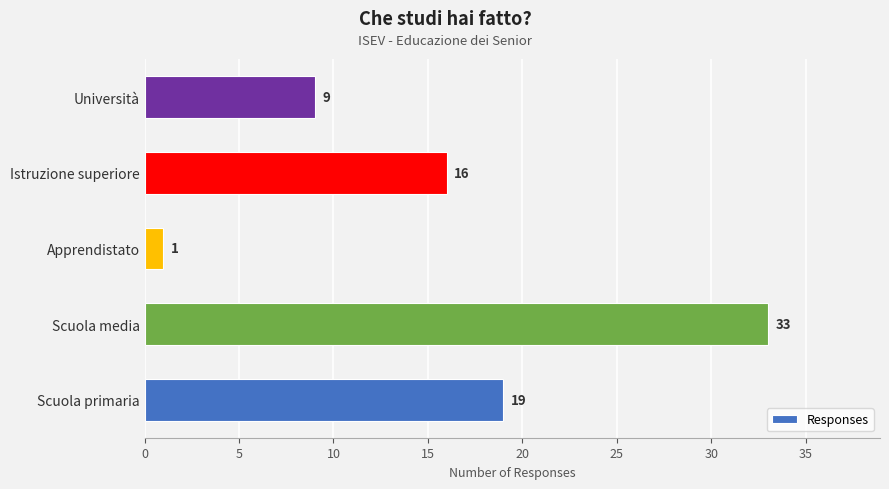

What is the average value?

16